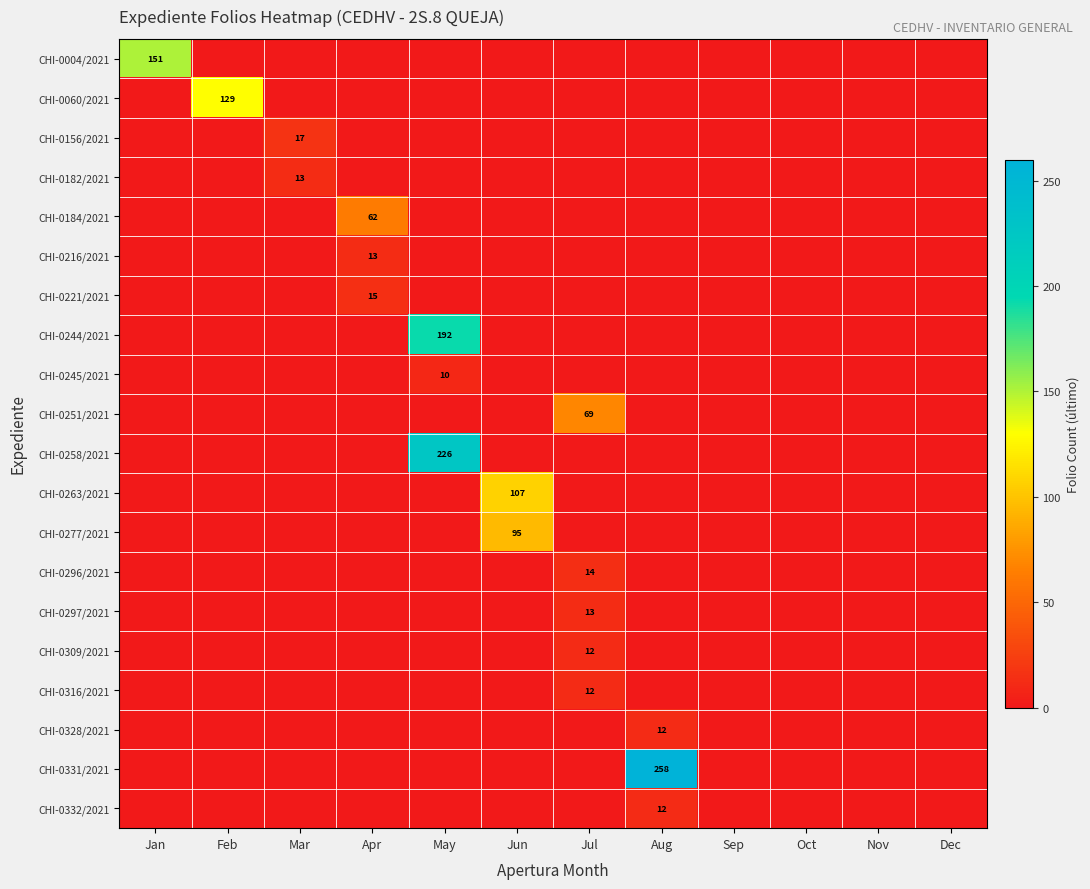

List the series in order of their peak value, highest first.

CHI-0331/2021, CHI-0258/2021, CHI-0244/2021, CHI-0004/2021, CHI-0060/2021, CHI-0263/2021, CHI-0277/2021, CHI-0251/2021, CHI-0184/2021, CHI-0156/2021, CHI-0221/2021, CHI-0296/2021, CHI-0182/2021, CHI-0216/2021, CHI-0297/2021, CHI-0309/2021, CHI-0316/2021, CHI-0328/2021, CHI-0332/2021, CHI-0245/2021